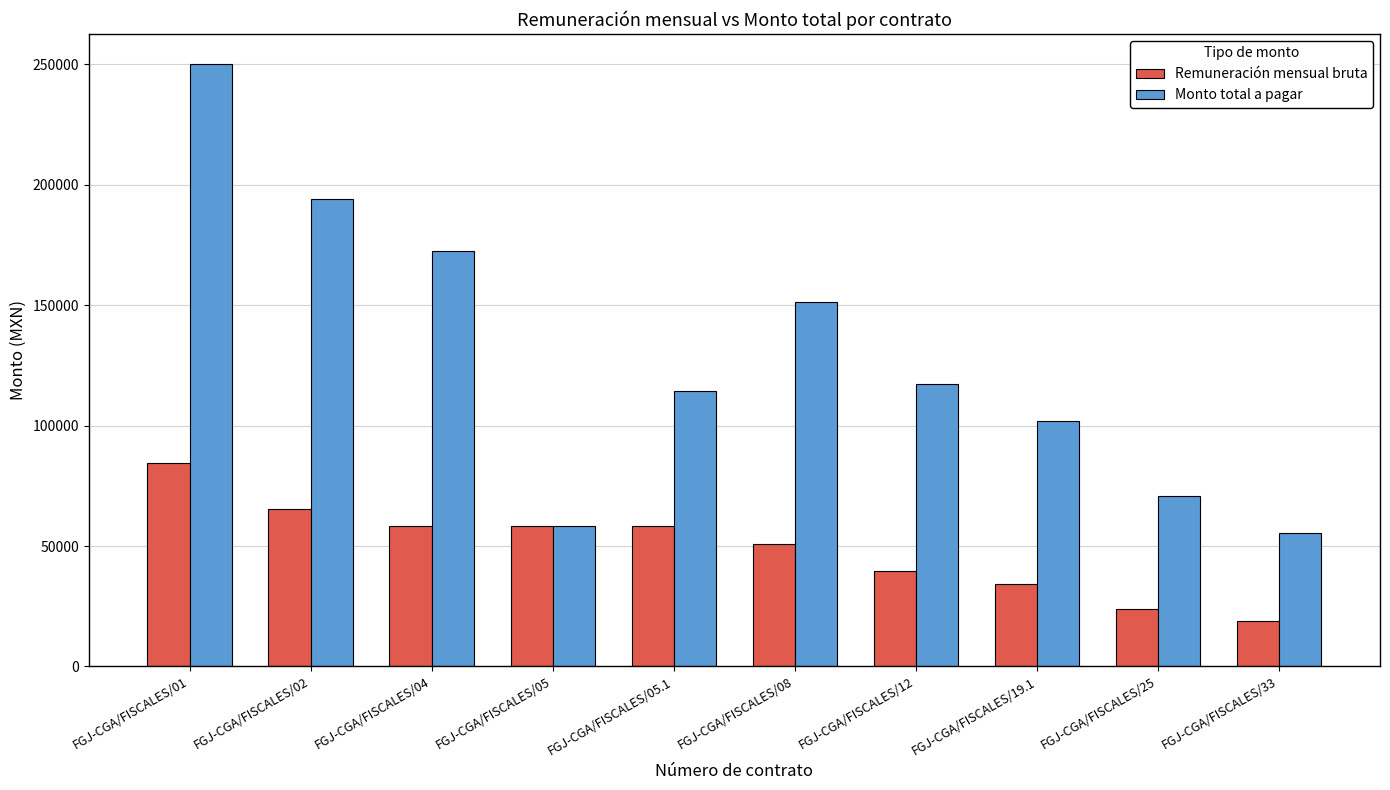

What position from the left is FGJ-CGA/FISCALES/04?

3